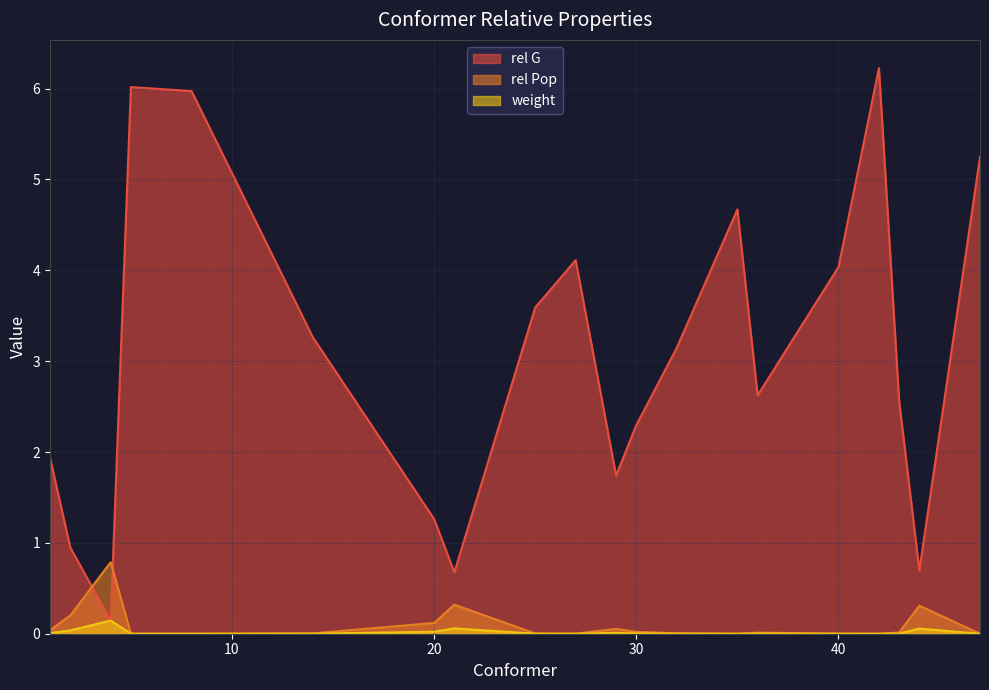

How many distinct data groups are displayed?

3